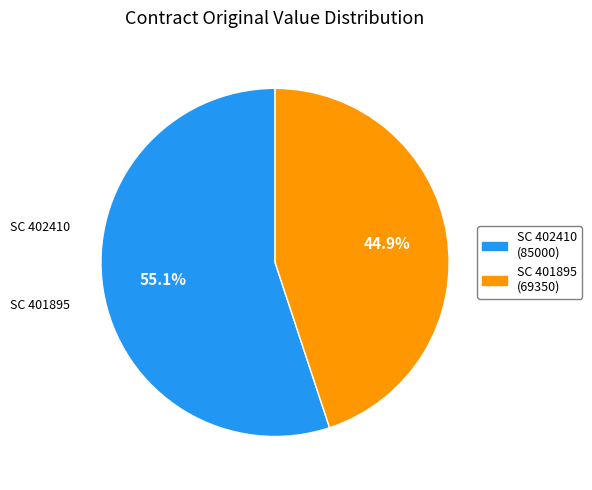

What portion of the pie excludes SC 401895?

55.1%